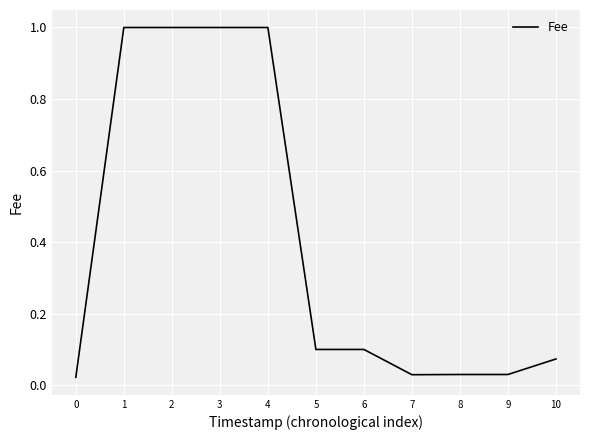

The chart shows a value of 1.0 at 4. True or false?

True